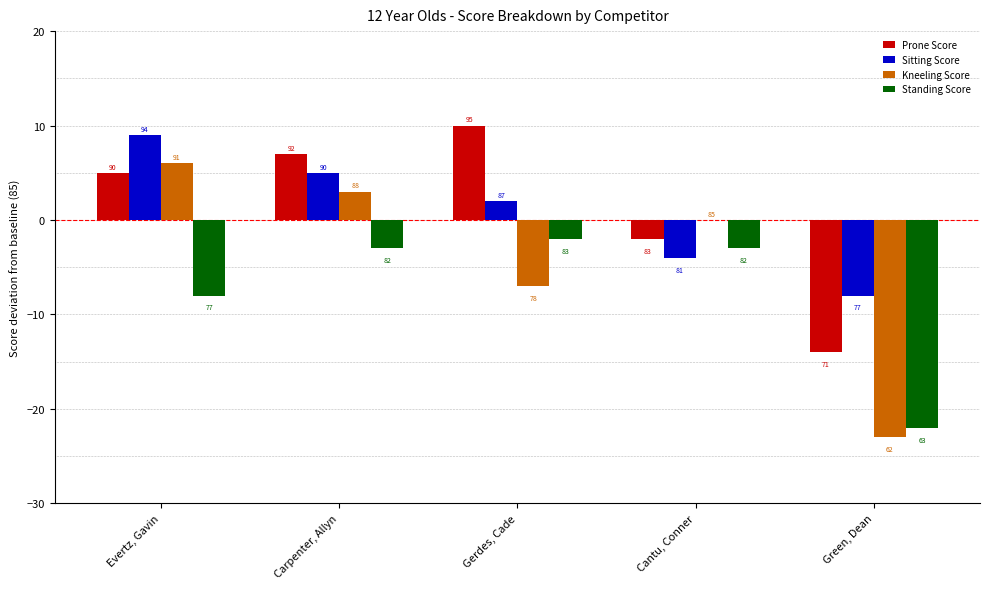

What is the spread (max minus min) of values at Evertz, Gavin?

17